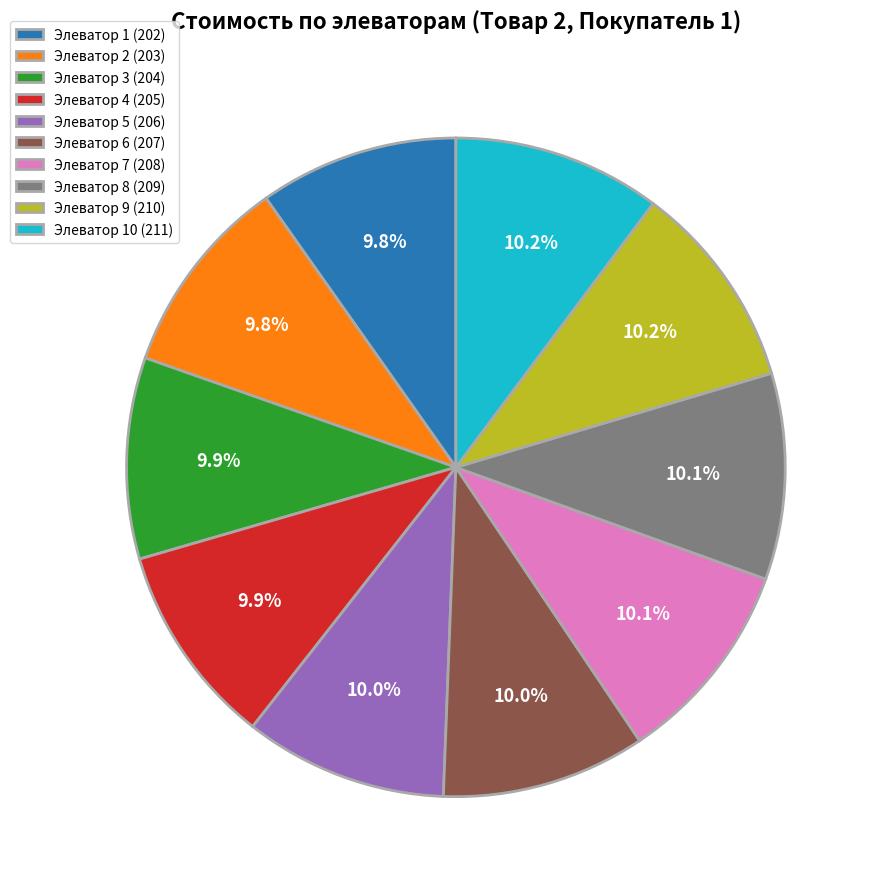

Is the sum of Элеватор 9 (210) and Элеватор 1 (202) greater than half?

No